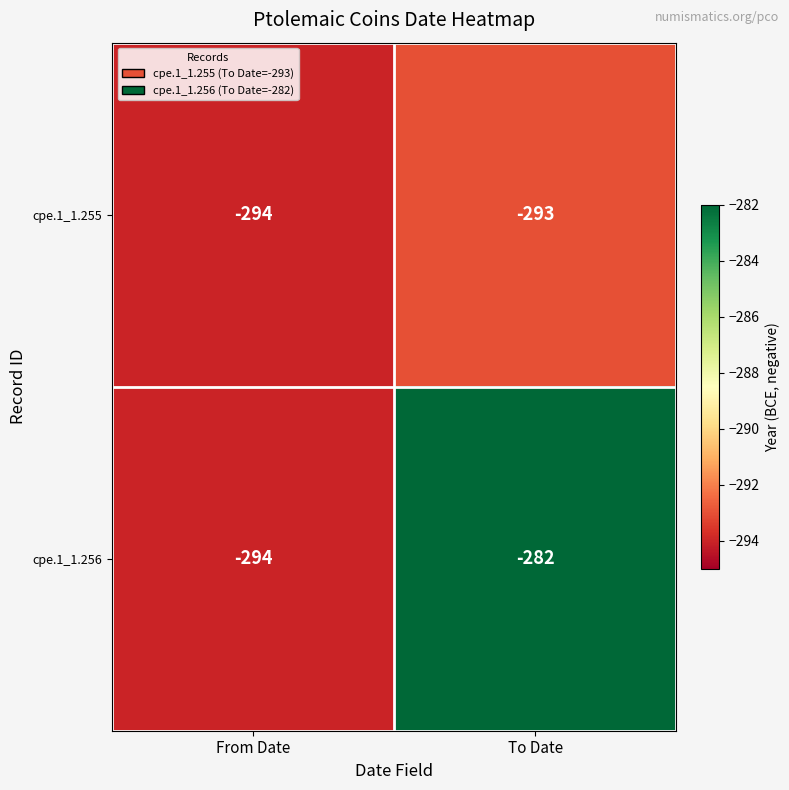

Reading left to right, transcribe all the data shown in this chart.

cpe.1_1.255: From Date=-294	To Date=-293
cpe.1_1.256: From Date=-294	To Date=-282